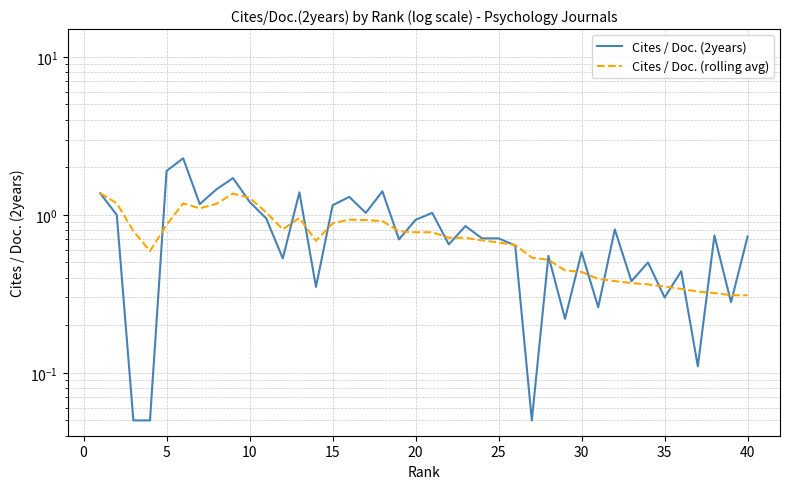

Count the number of categories in the chart.

40